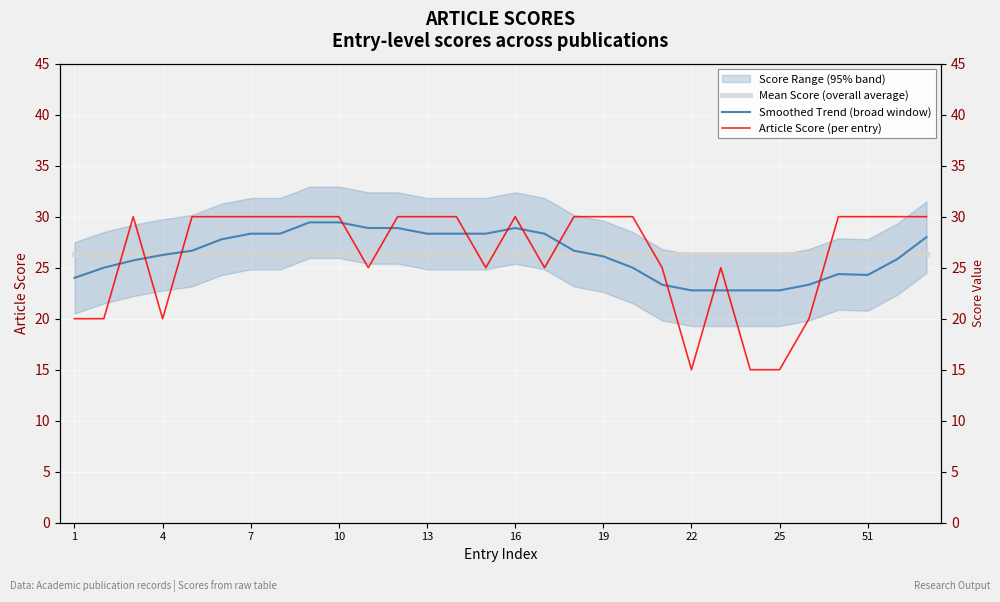

Which series ends up on top after the final intersection of Article Score (per entry) and Smoothed Trend (broad window)?

Article Score (per entry)